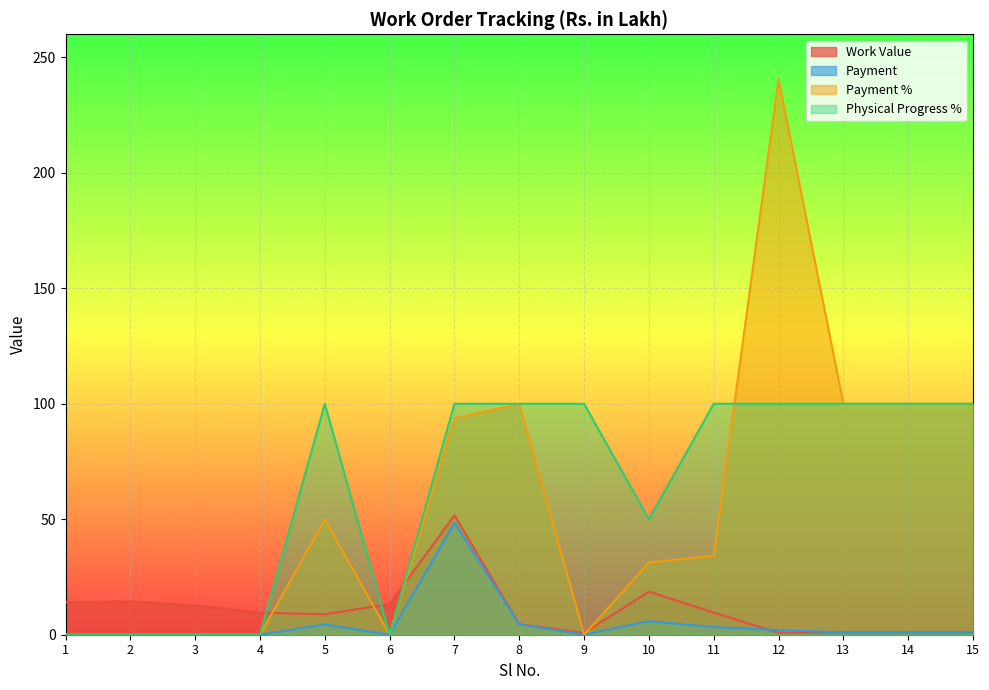

What is the total value across all series at 14?

202.0